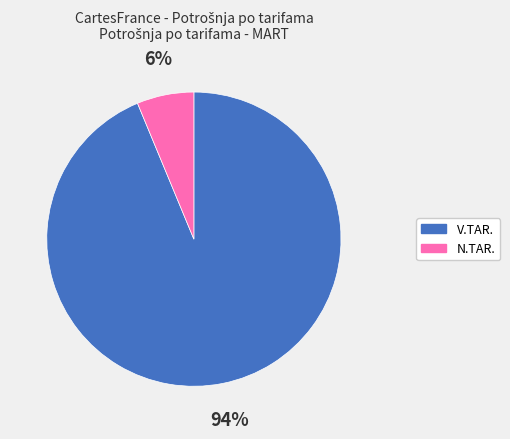

Is there a majority slice in this chart?

Yes